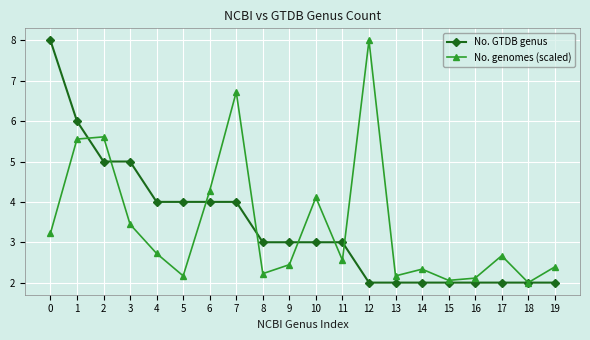

What is the sum of all No. GTDB genus values?

68.0